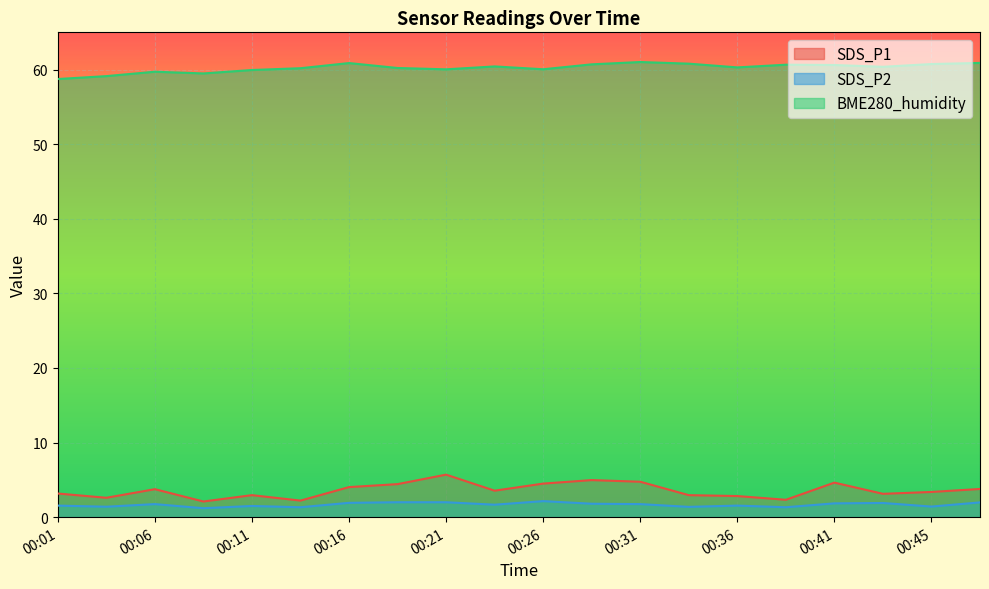

Is it true that SDS_P1 equals 1.1 at 00:26?

False